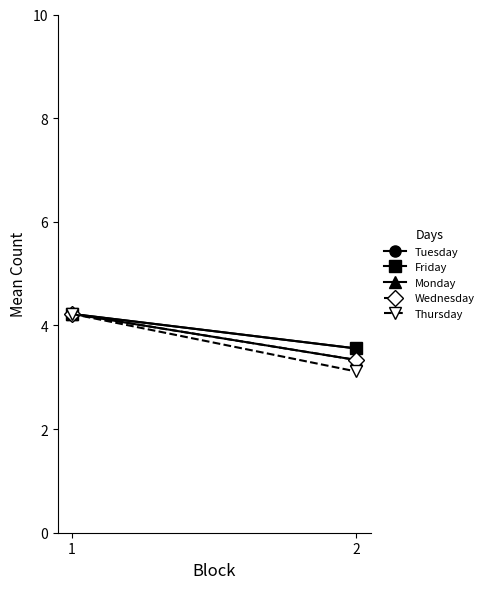

What is the smallest value displayed?

3.1